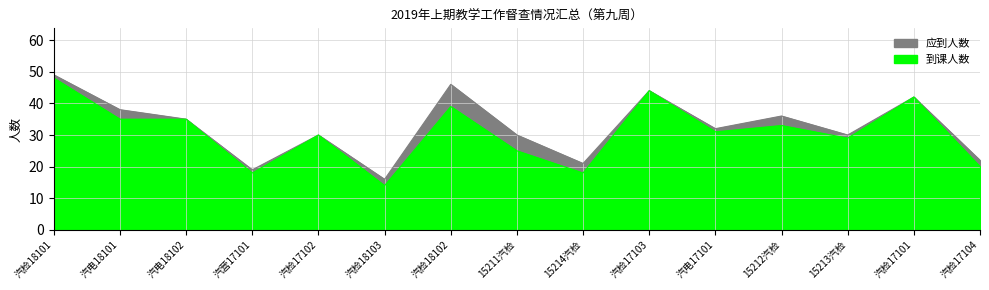

The value of 到课人数 at 汽营17101 is 6. True or false?

False